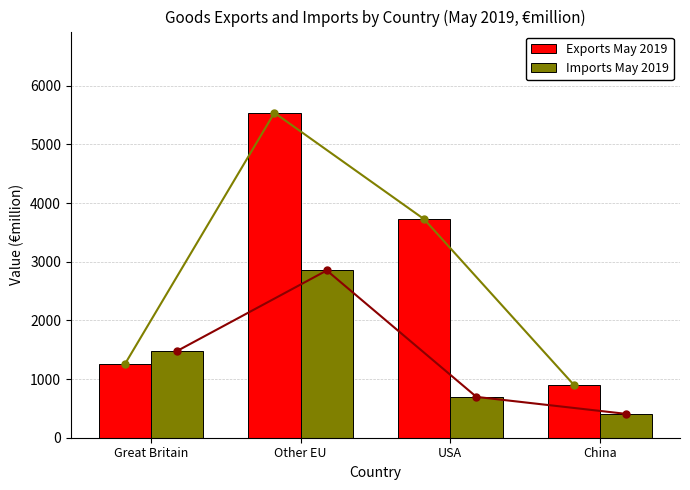

What are all the series names shown in the legend?

Exports May 2019, Imports May 2019